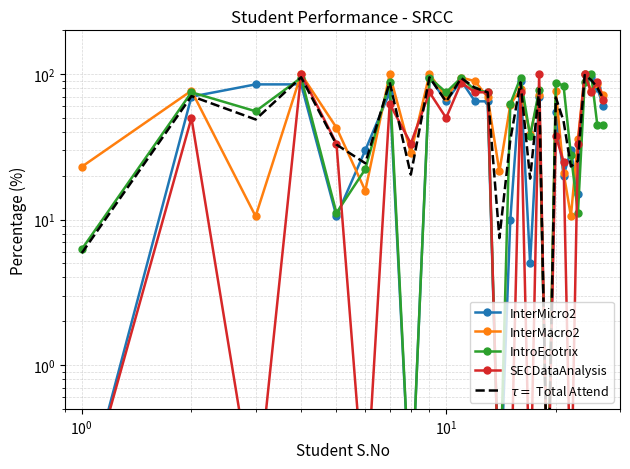

The value of $\tau = $ Total Attend at 23 is 19.8. True or false?

False